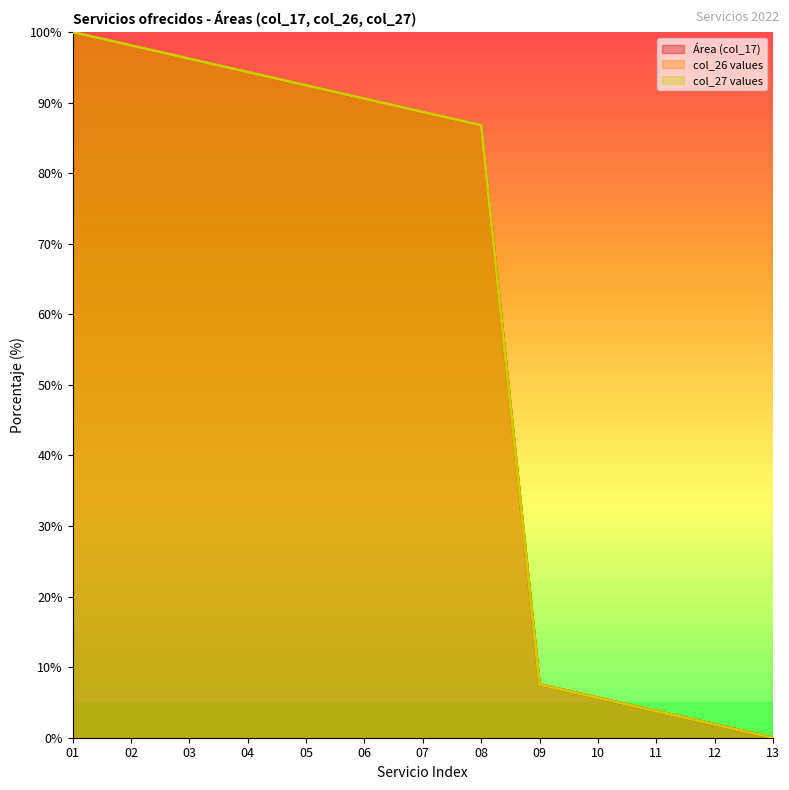

The col_27 values series shows 92.5 at 05. True or false?

True